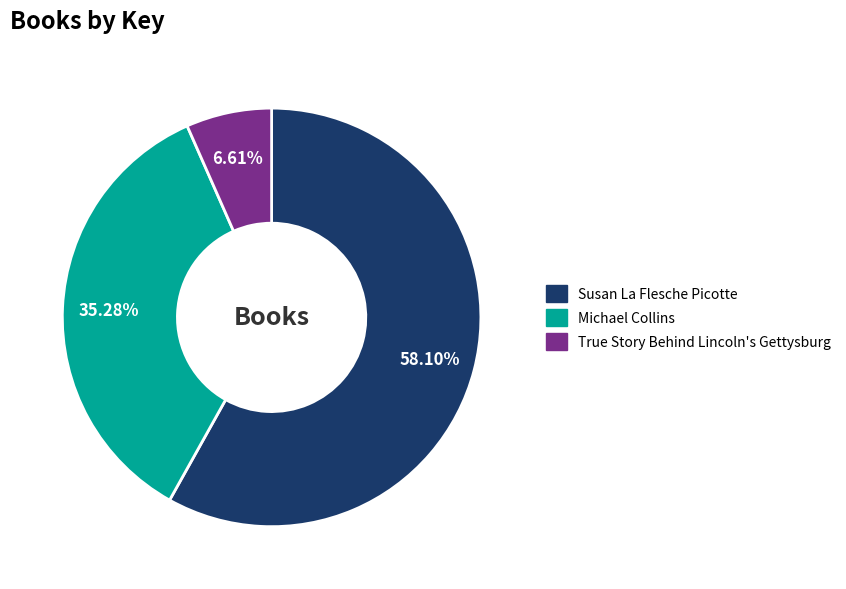

True or false: Michael Collins accounts for 41% of the total.

False